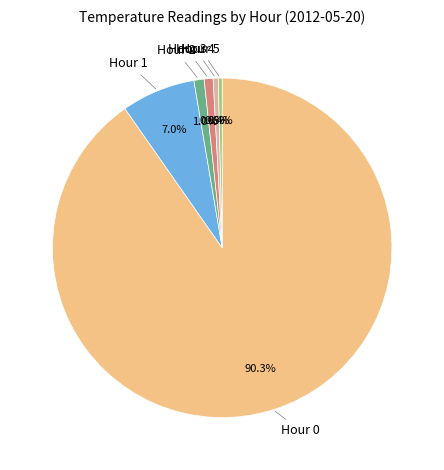

Does any single category account for the majority?

Yes